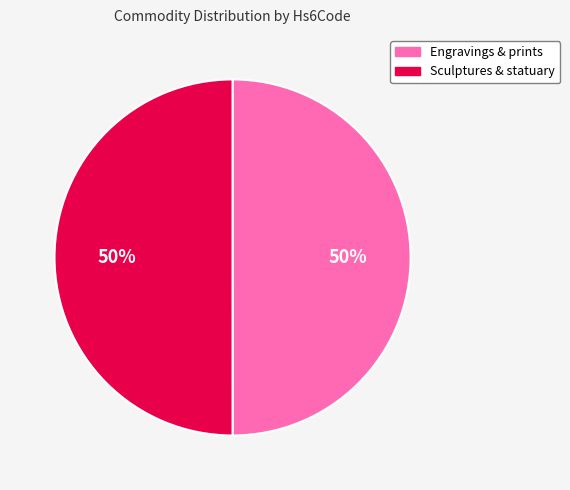

Approximately how many times larger is the value at Engravings & prints compared to Sculptures & statuary?

1.0